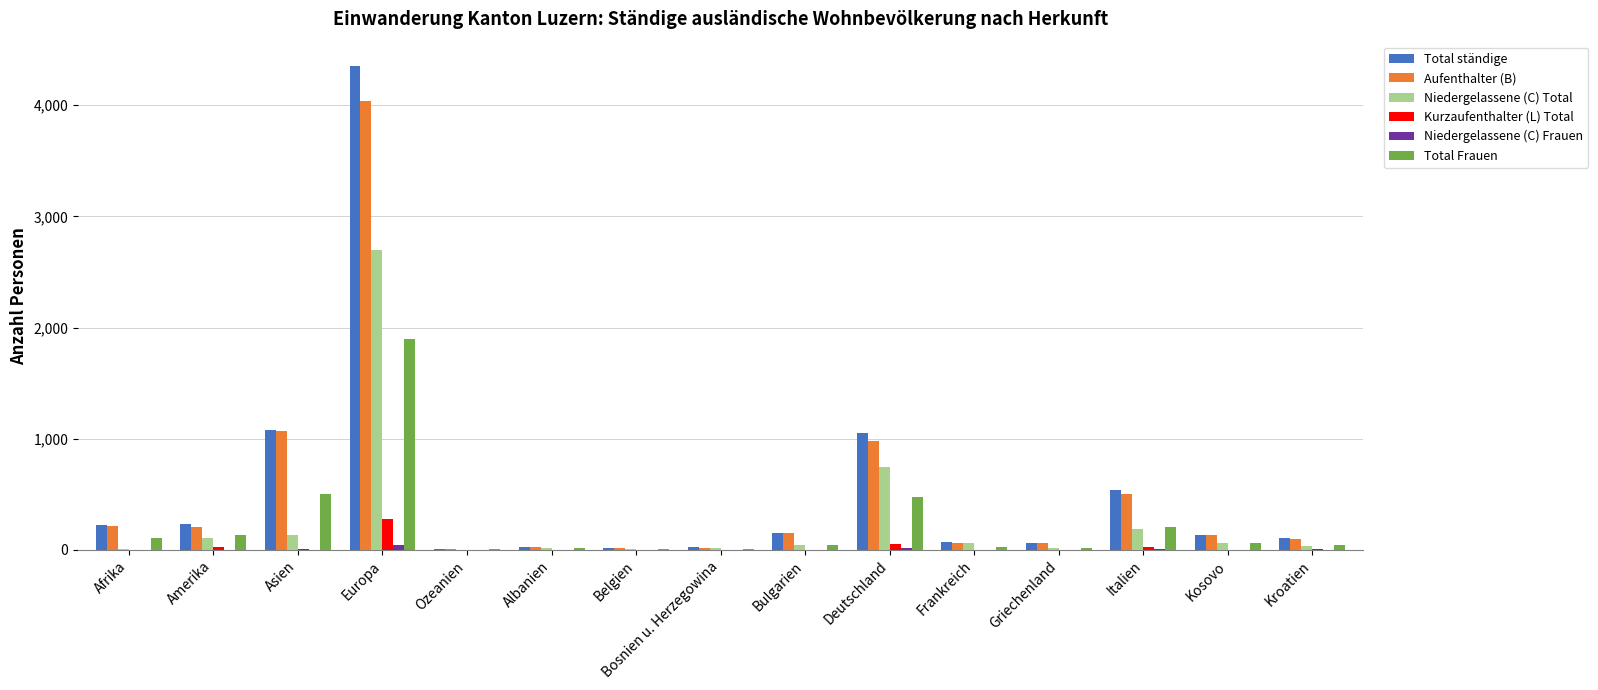

Which category has the highest value across all series?

Europa